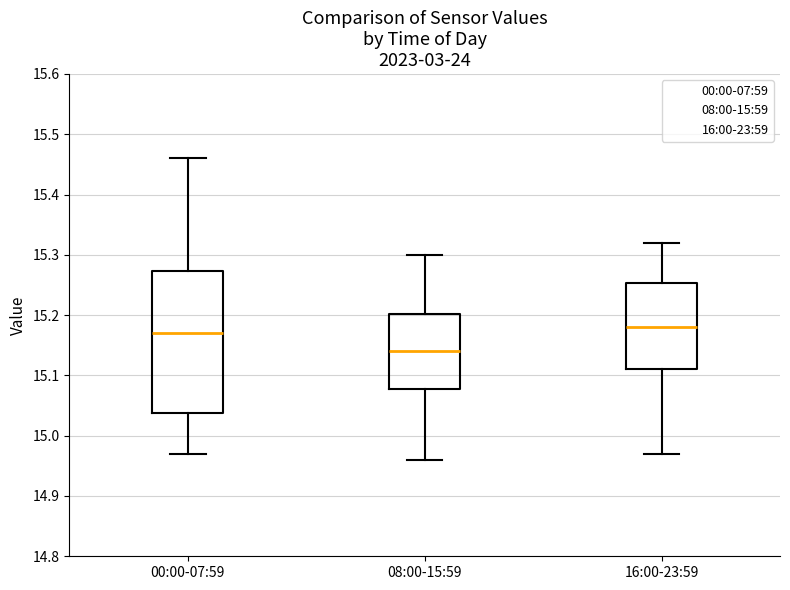

Which box has the lowest median line?

08:00-15:59